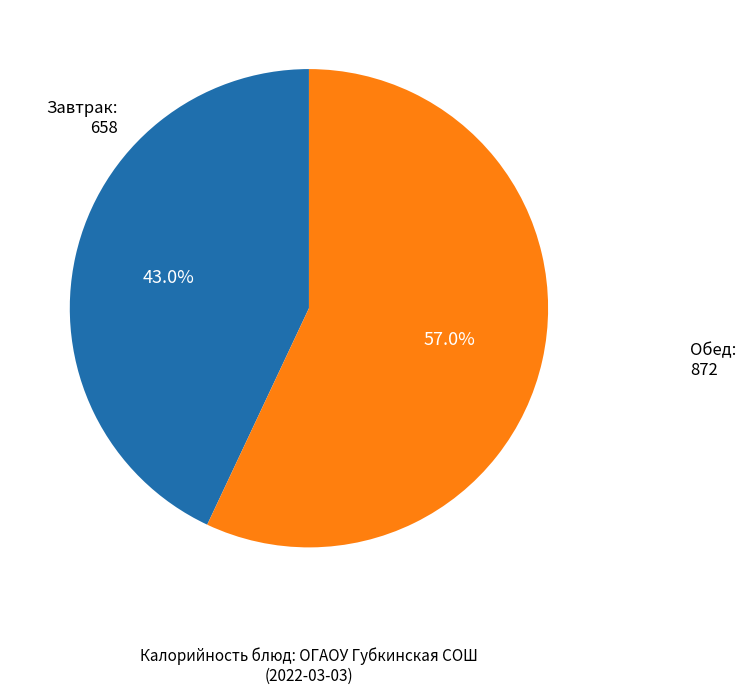

Does any single category account for the majority?

Yes